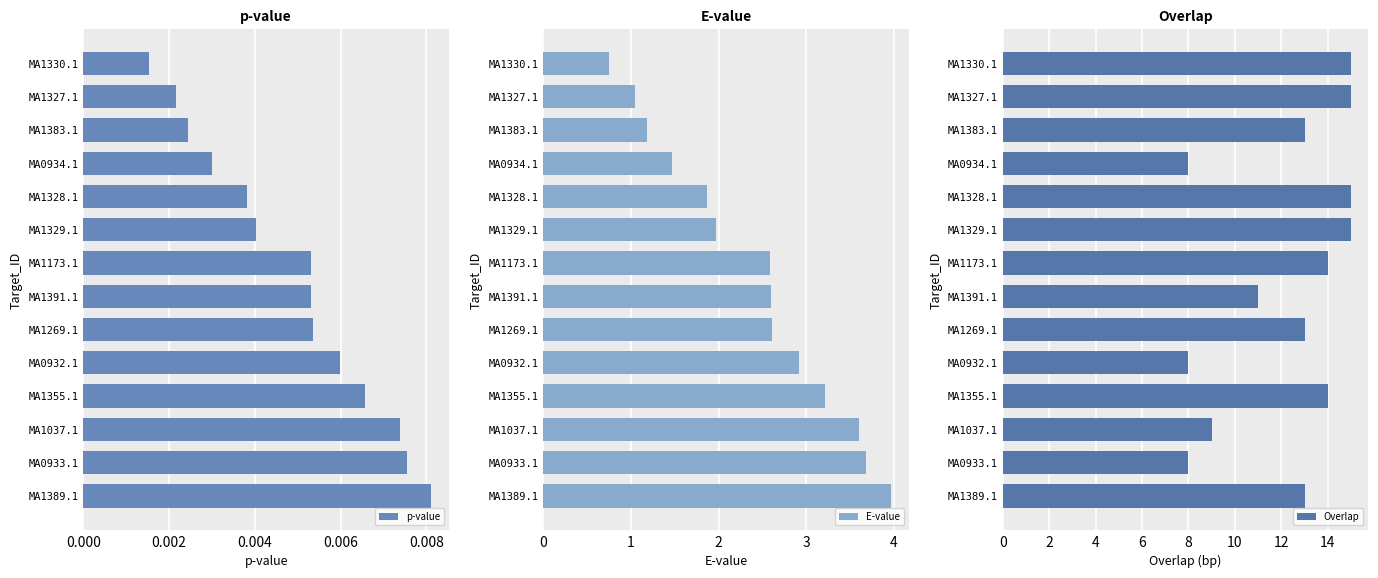

Which category has the lowest value in the p-value series?

MA1330.1